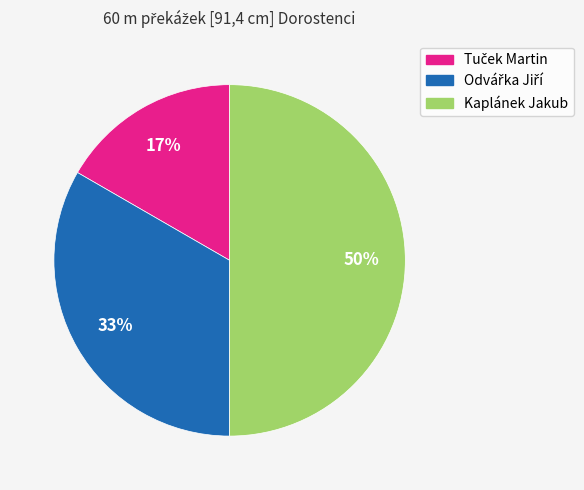

To the nearest percent, what is the difference between the largest and smallest slice percentages?

33%